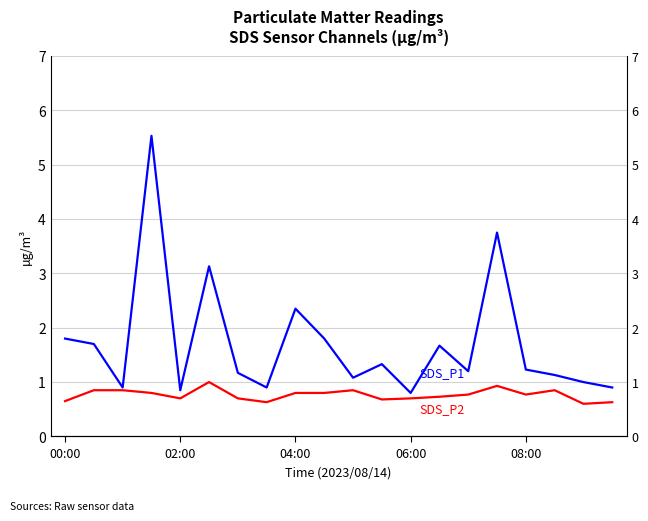

How many categories are shown in the chart?

20